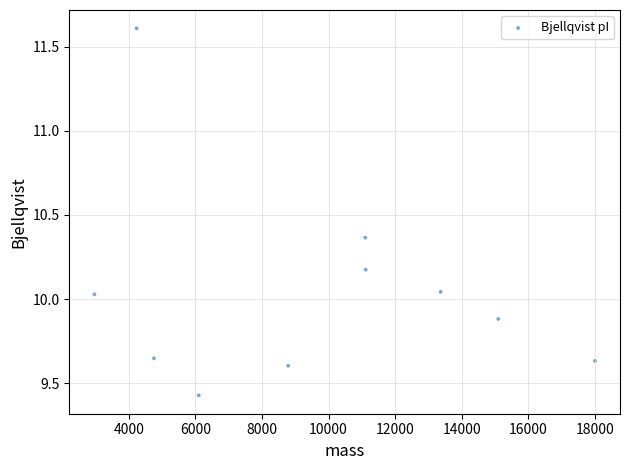

What is the range of Y values (max minus min)?

2.2